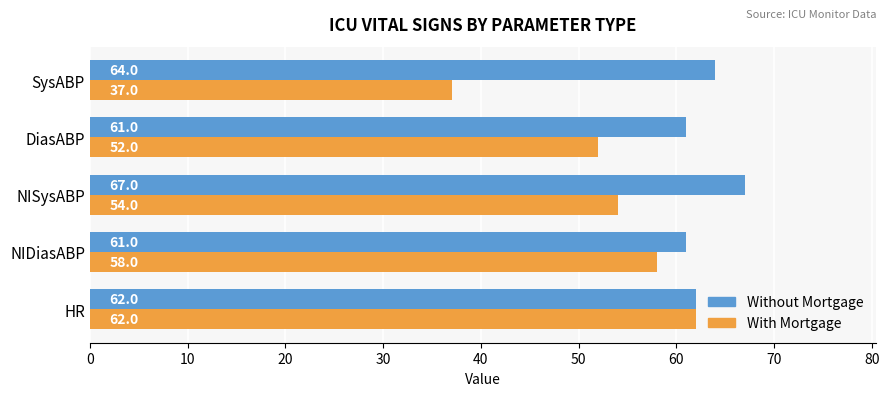

What is the maximum value for With Mortgage?

62